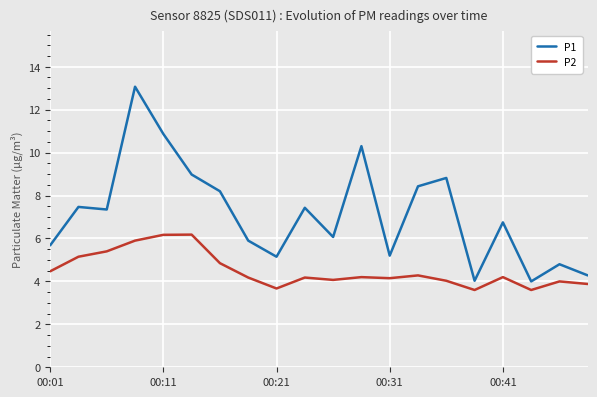

List the series in order of their overall mean, highest first.

P1, P2